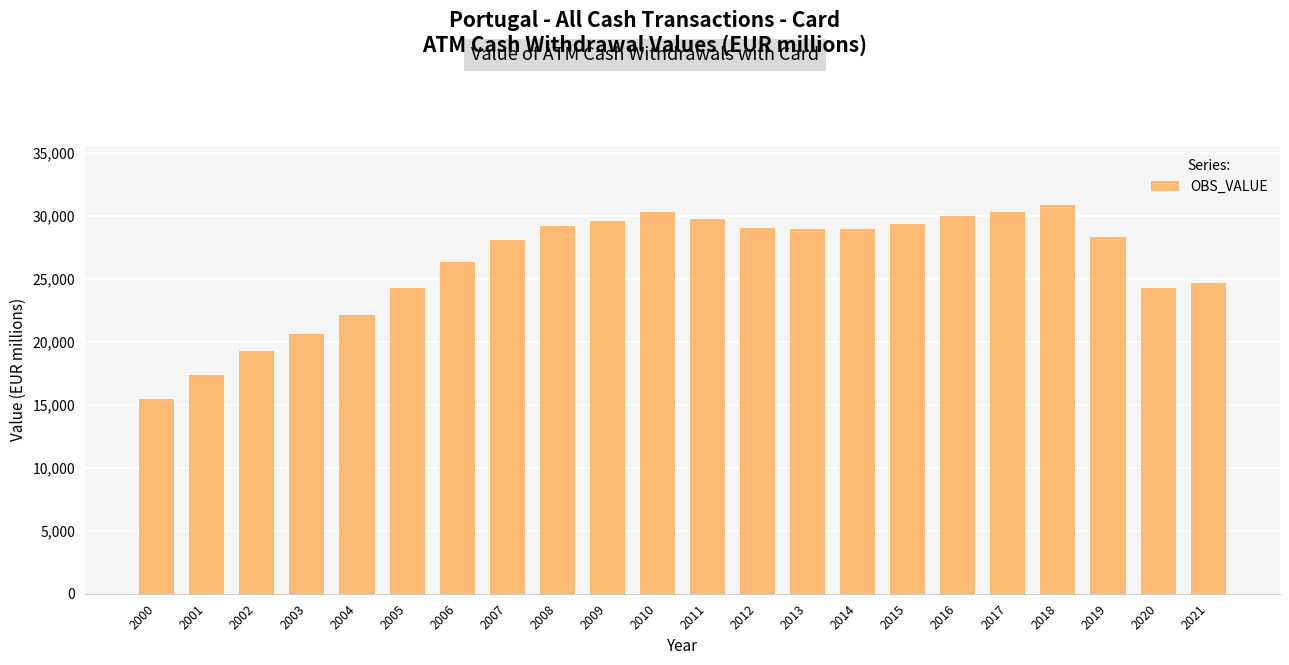

Where does the data first go above 28925?

2008